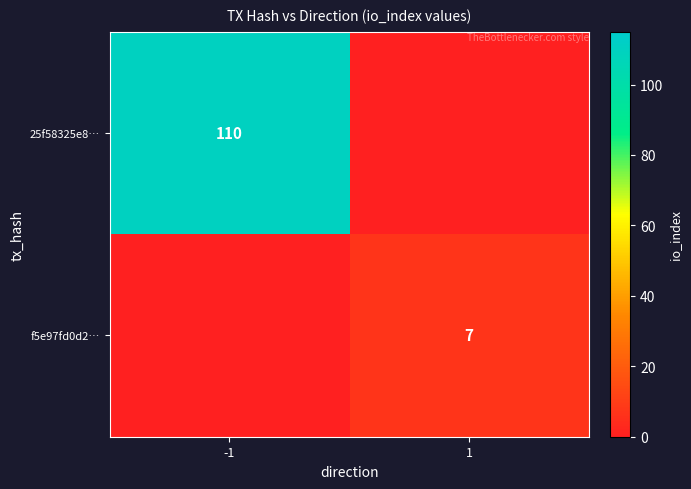

What is the spread (max minus min) of values at -1?

110